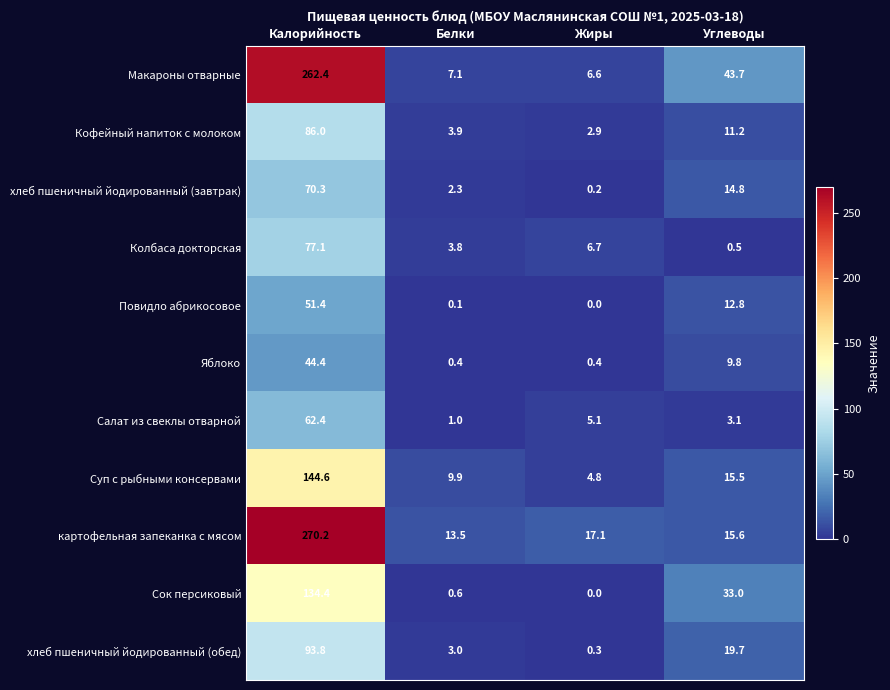

What is the approximate value of Салат из свеклы отварной at Жиры?

5.1